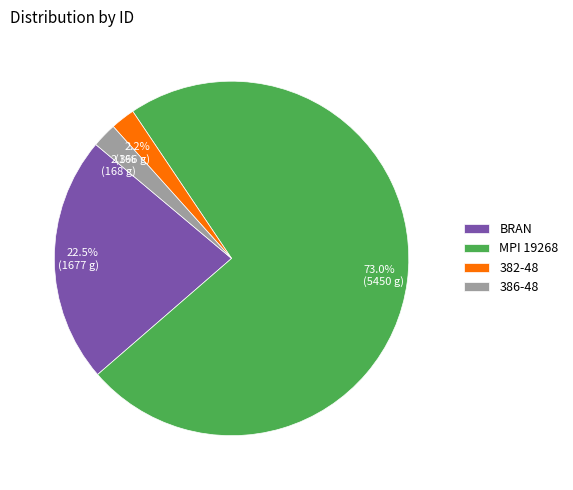

What percentage is the 386-48 slice, to the nearest percent?

2%